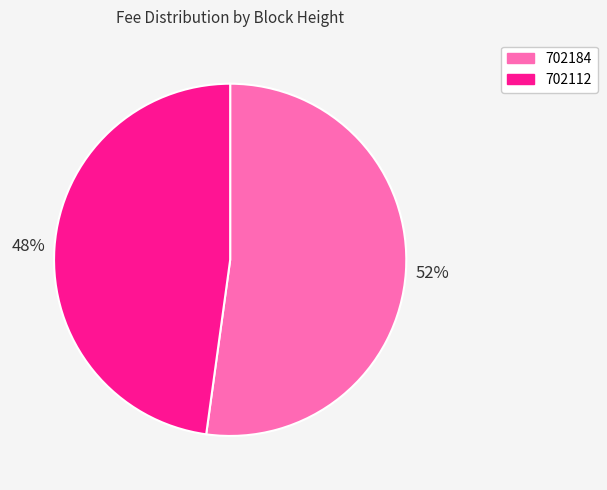

True or false: 702112 accounts for 48% of the total.

True